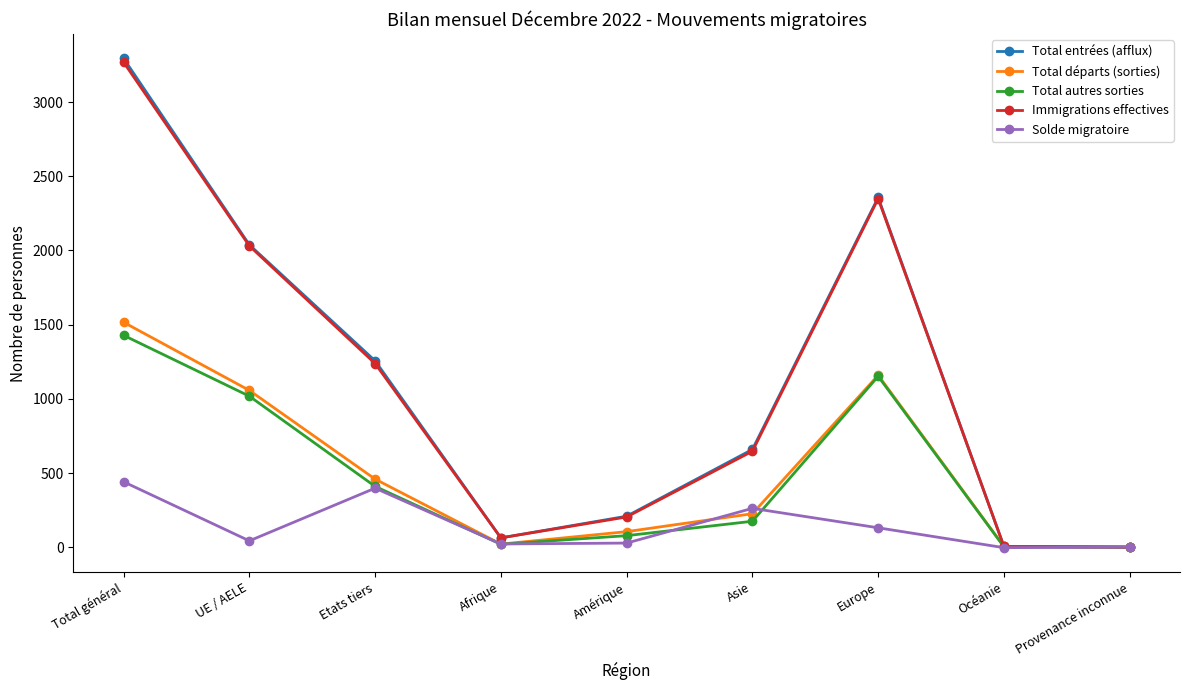

Is the value of Immigrations effectives at Amérique greater than the value of Total autres sorties at Afrique?

Yes